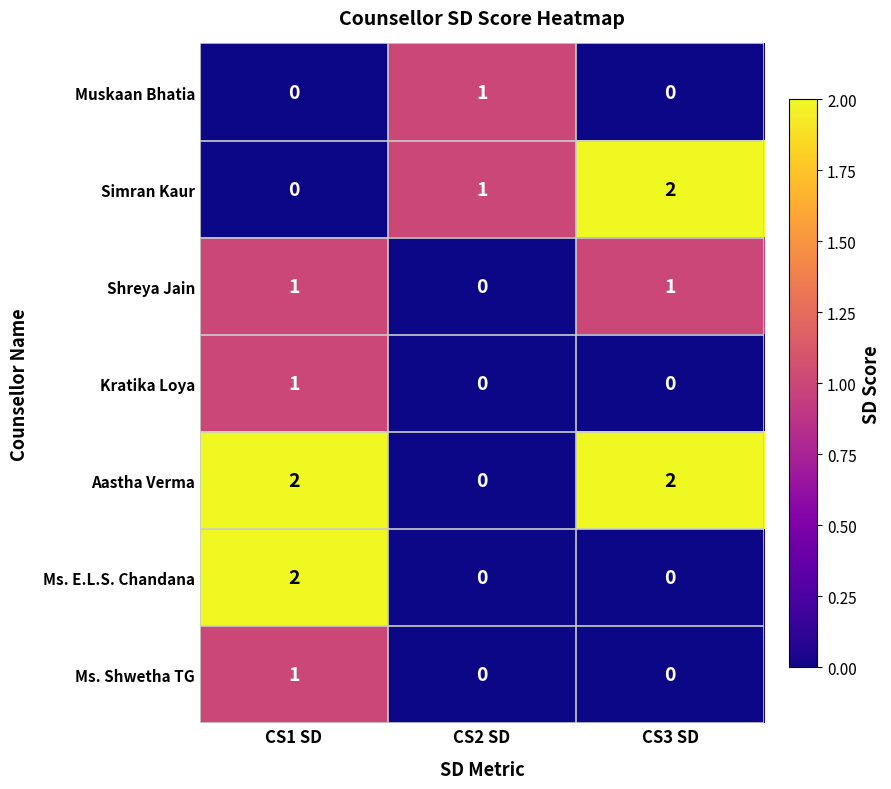

What is the total value across all series at CS2 SD?

2